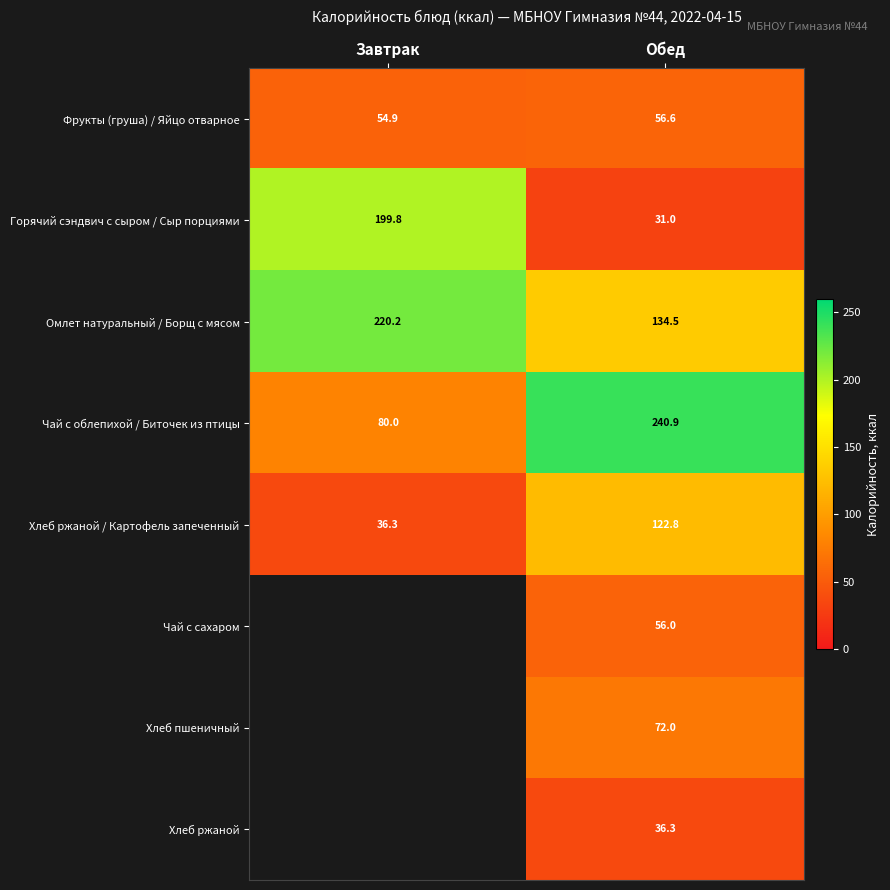

At how many categories does at least one series exceed 215?

2